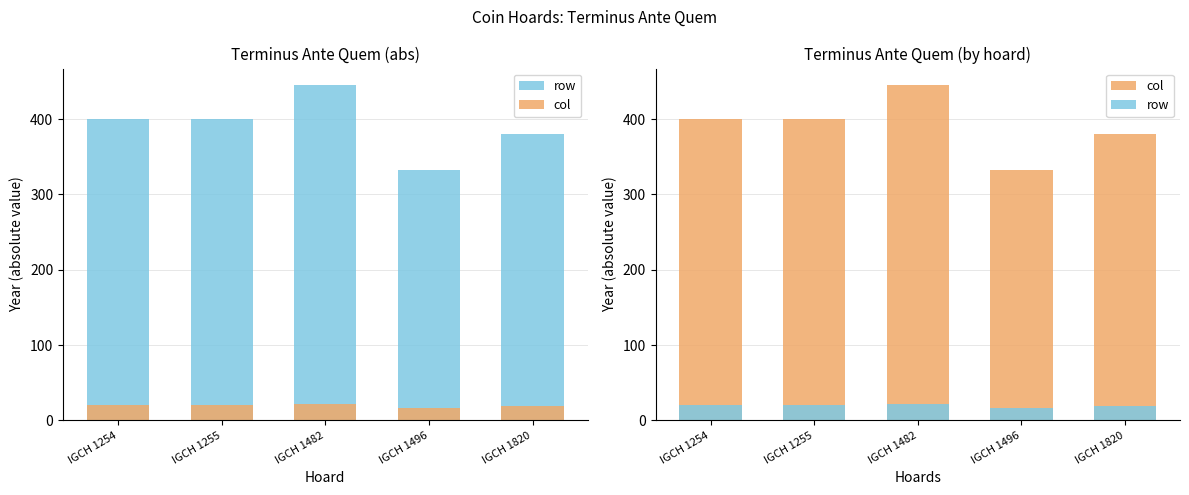

How many col values are between 380 and 400?

3